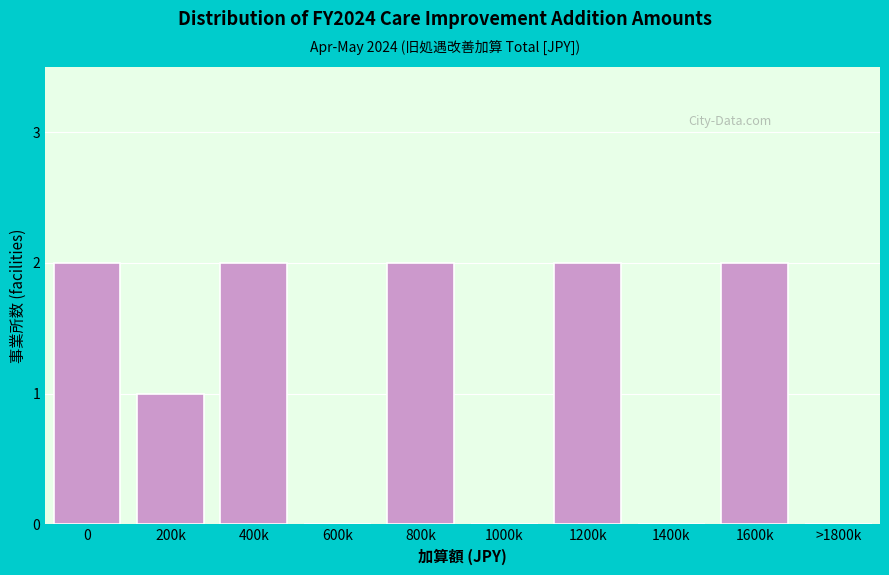

Between >1800k and 1600k, which is larger?

1600k